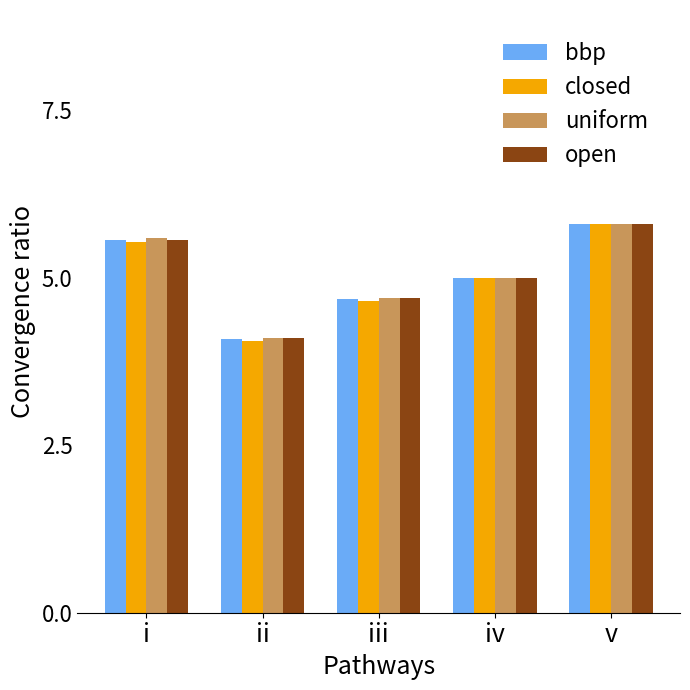

Is the value of uniform at iii greater than the value of closed at iv?

No